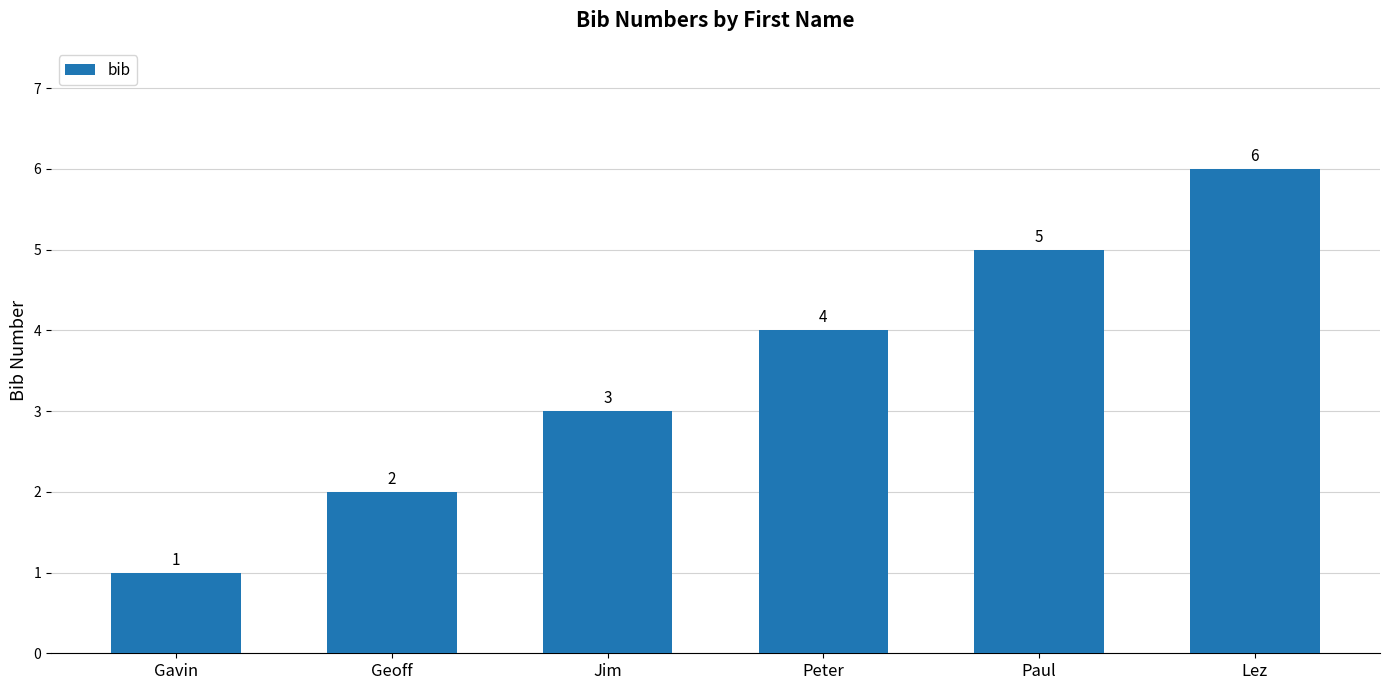

Reading left to right, transcribe all the data shown in this chart.

Gavin=1	Geoff=2	Jim=3	Peter=4	Paul=5	Lez=6